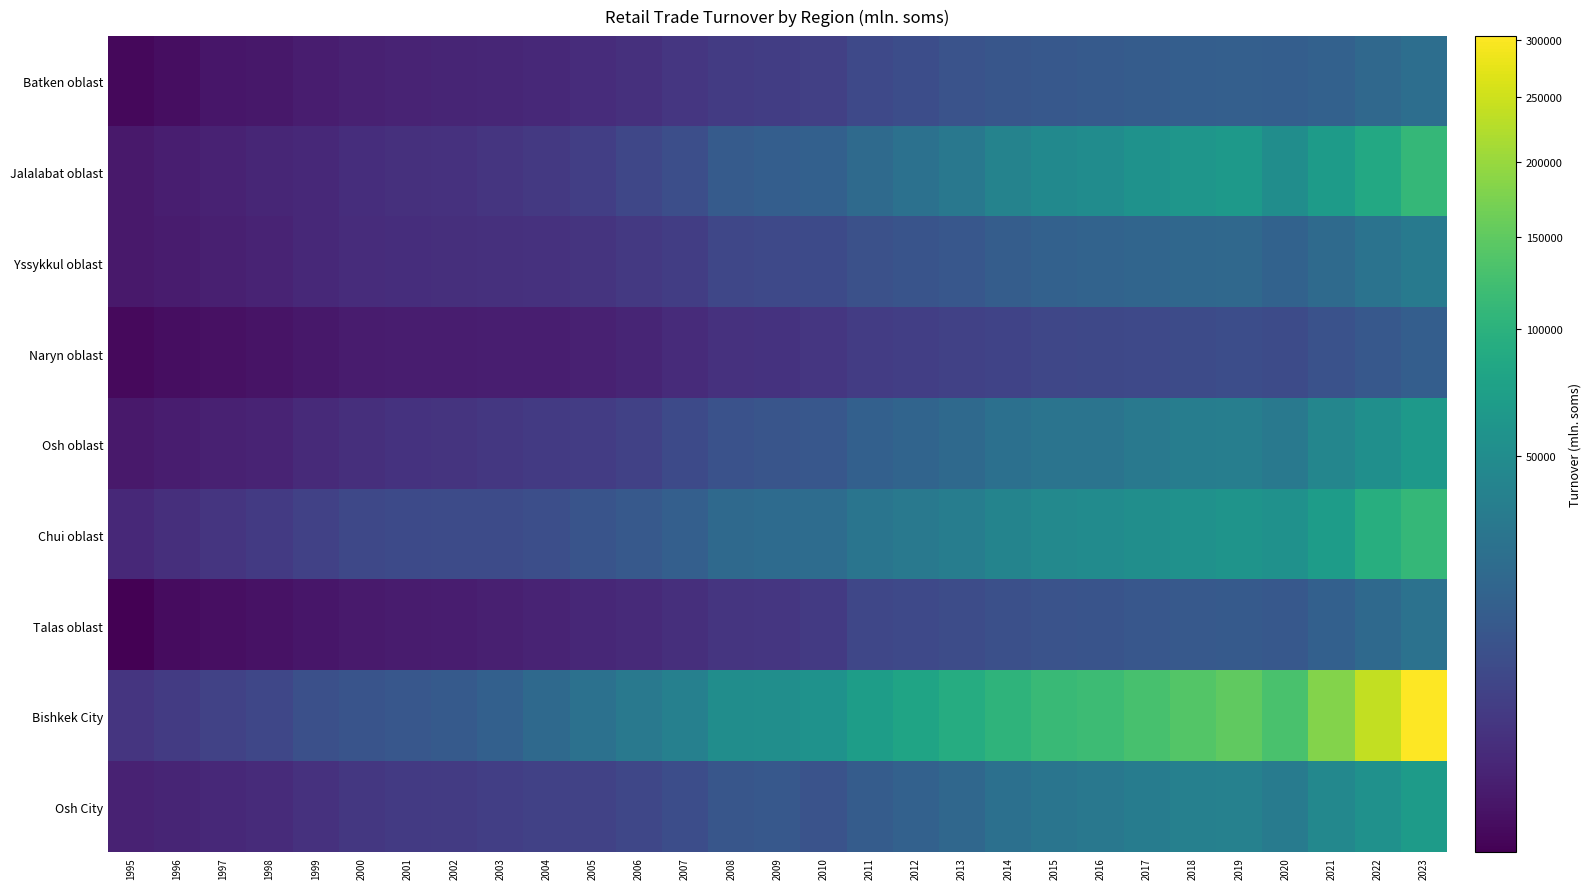

At 2007, list the series in order from largest to smallest.

Bishkek City, Chui oblast, Jalalabat oblast, Osh City, Osh oblast, Yssykkul oblast, Batken oblast, Talas oblast, Naryn oblast